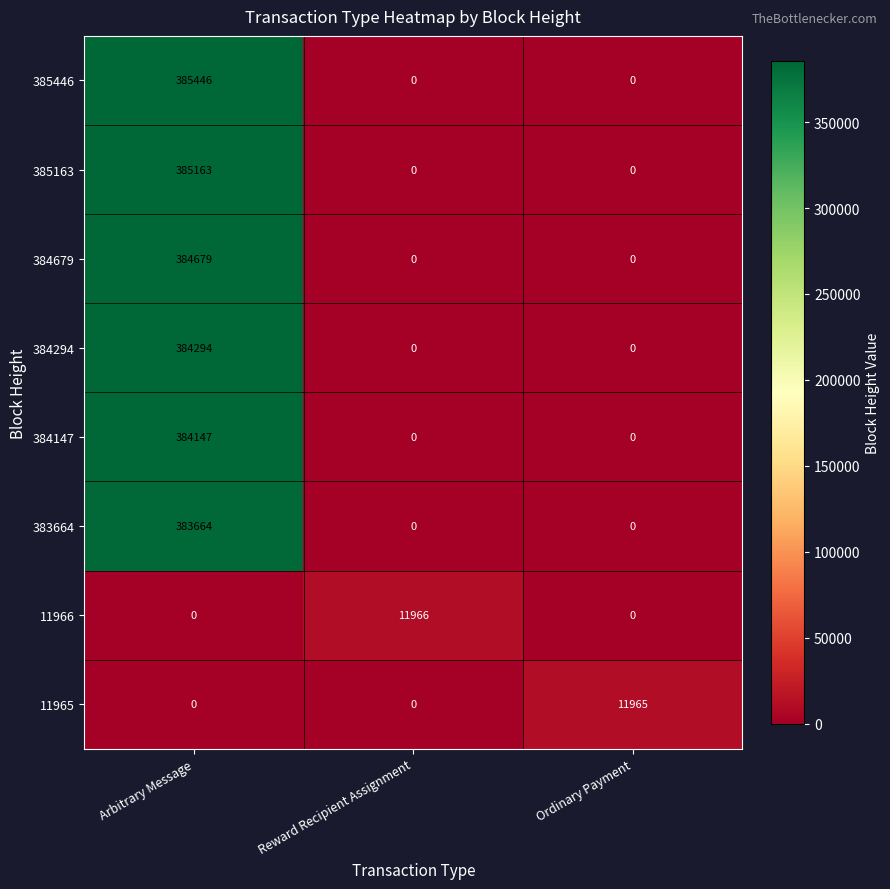

Rank the series by their maximum value, from highest to lowest.

385446, 385163, 384679, 384294, 384147, 383664, 11966, 11965